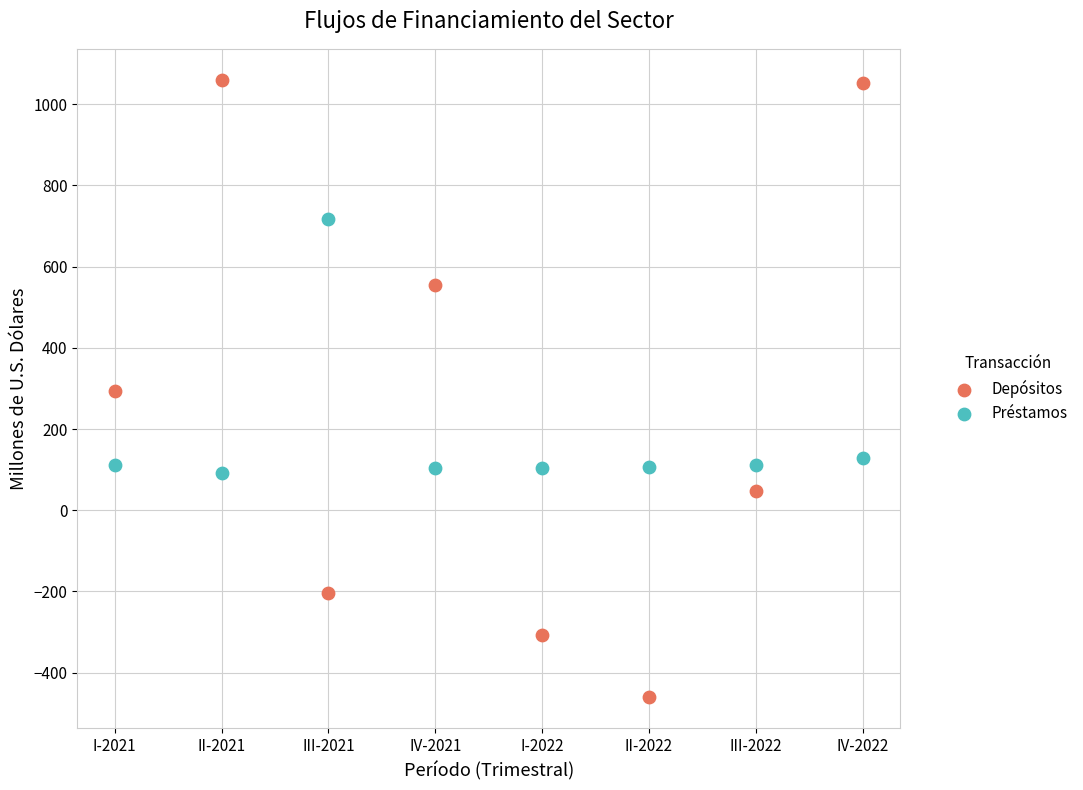

Across all data points, what is the range of X values (max minus min)?

7.0